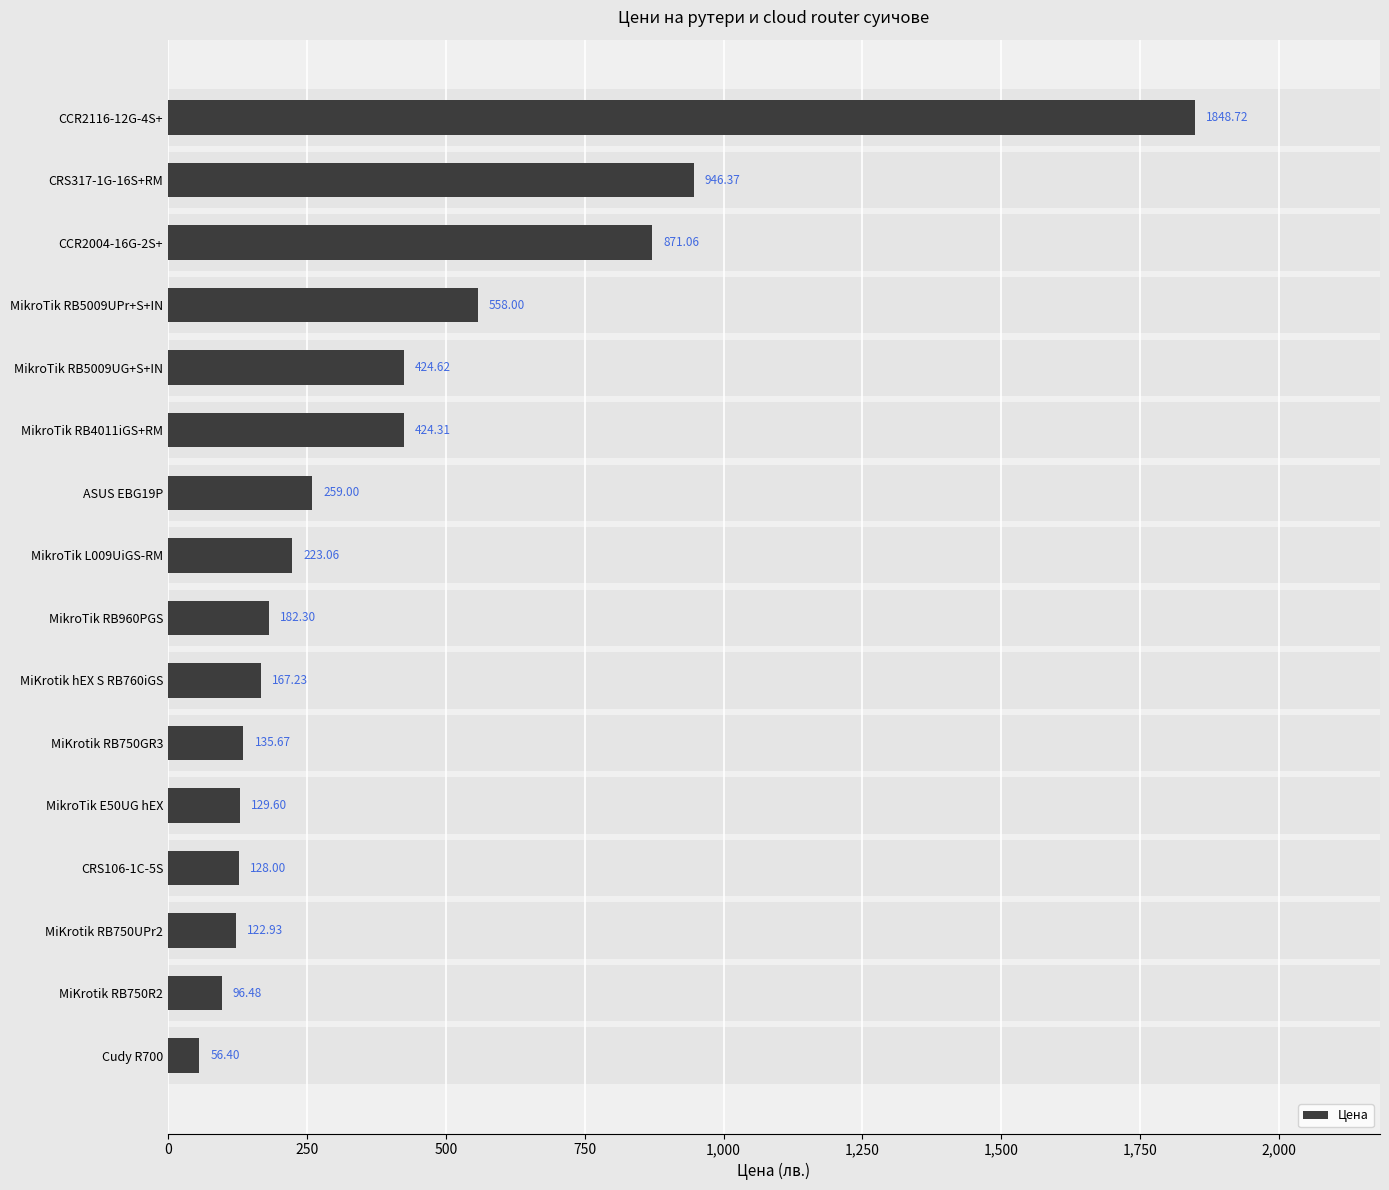

What is the sum of the values at MiKrotik hEX S RB760iGS and CCR2116-12G-4S+?

2016.0